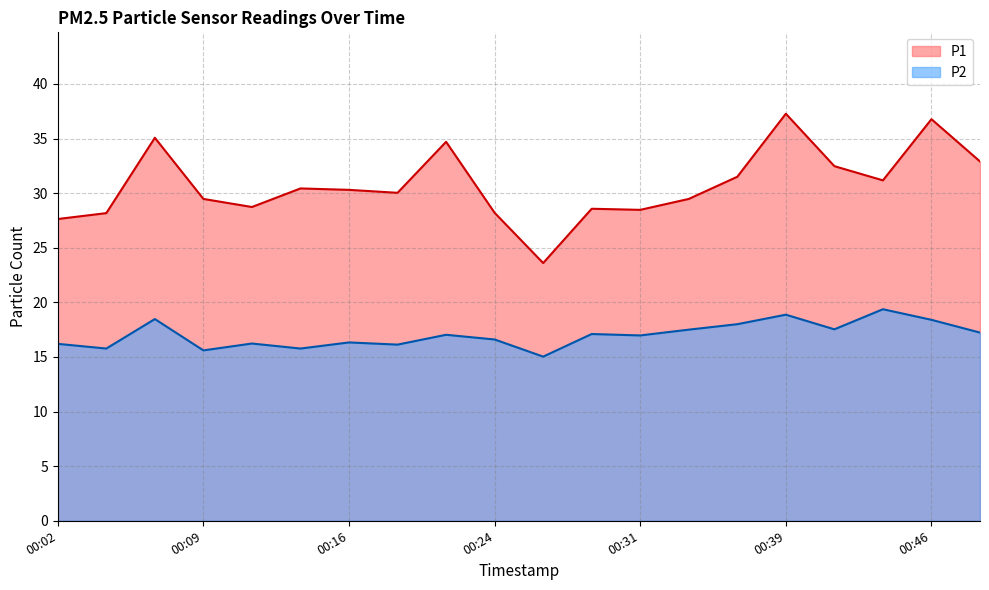

What is the minimum value for P1?

23.6